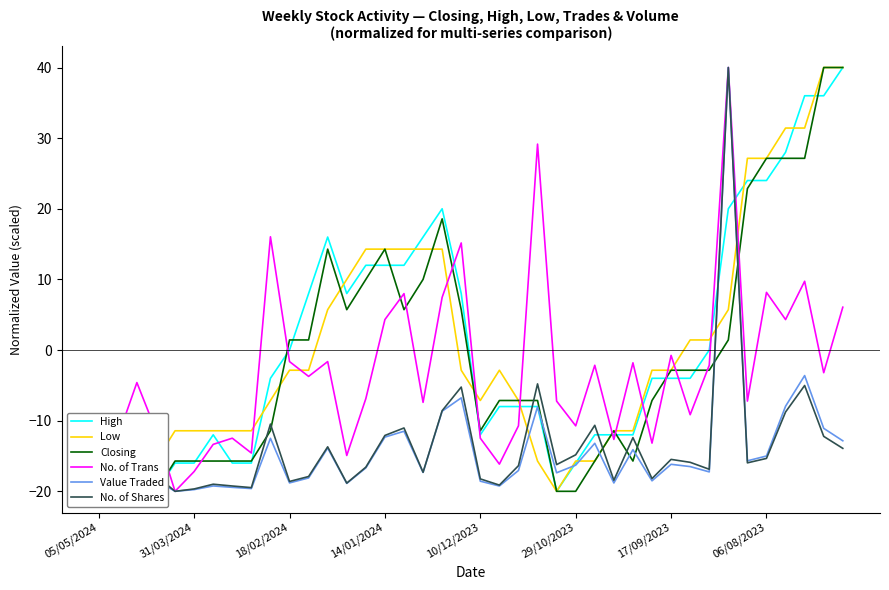

True or false: Closing has more than 0 interior local peaks.

True